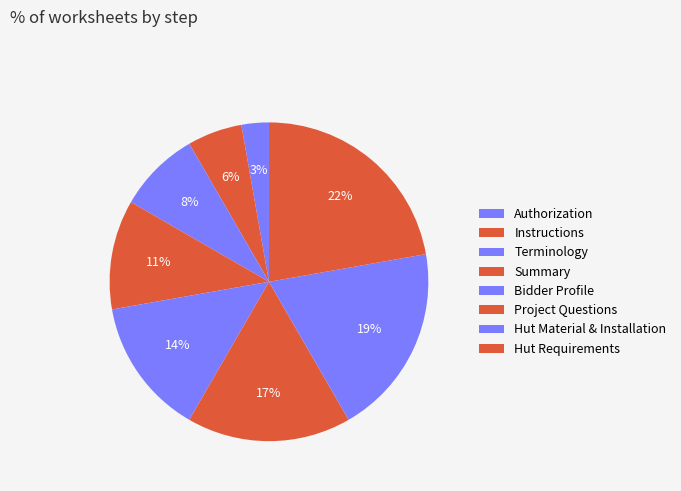

How many slices are in this pie chart?

8